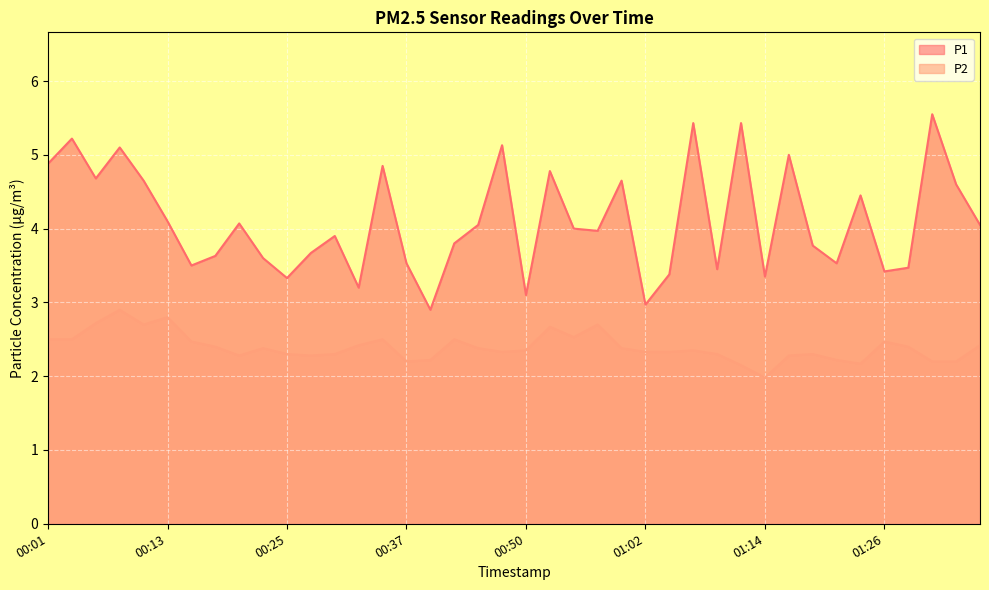

What position from the right is 00:33?

27